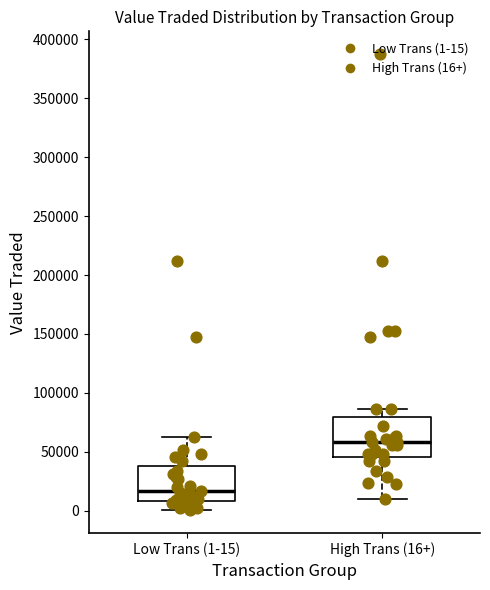

Reading left to right, transcribe this box plot: for each box, give where its median line is, the range the box spans, and where its two whiskers end, as read against the y-axis. The values are not printed on the chart, so give them approximately, as read against the axis.

Low Trans (1-15): median 15000, box 10000 to 40000, whiskers 0 to 65000
High Trans (16+): median 60000, box 45000 to 80000, whiskers 10000 to 85000